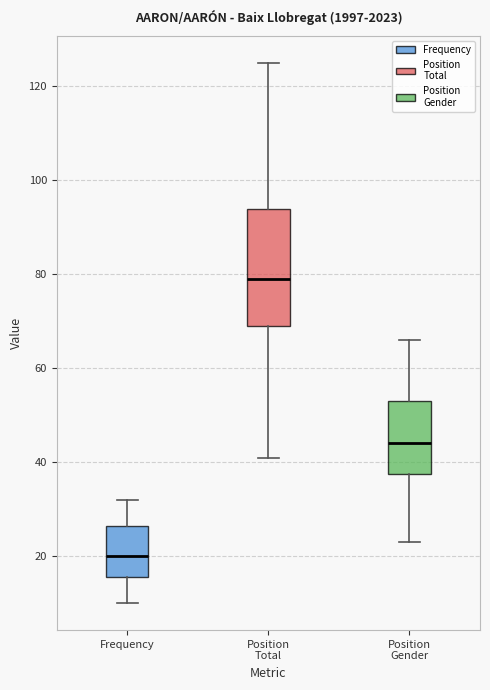

Which box is the tallest, from its lower edge to its upper edge?

Position Total